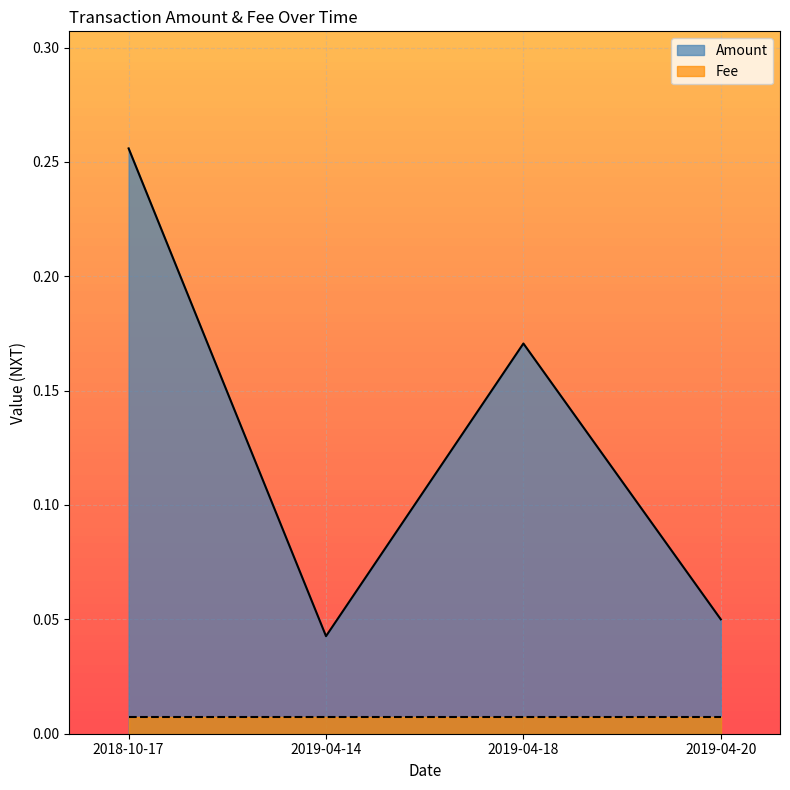

Which category has the highest value across all series?

2018-10-17